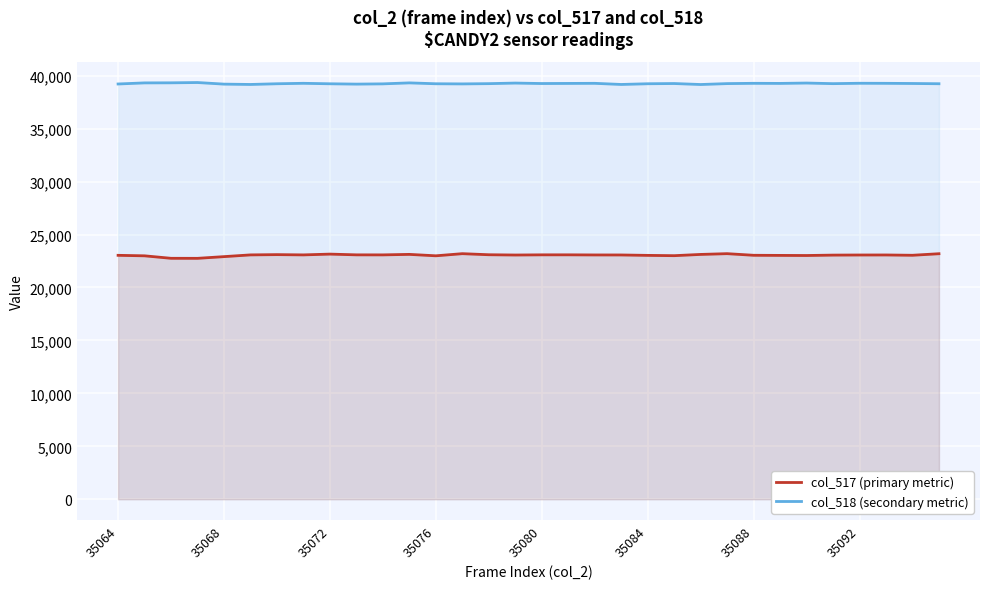

Rank the series by their maximum value, from lowest to highest.

col_517 (primary metric), col_518 (secondary metric)